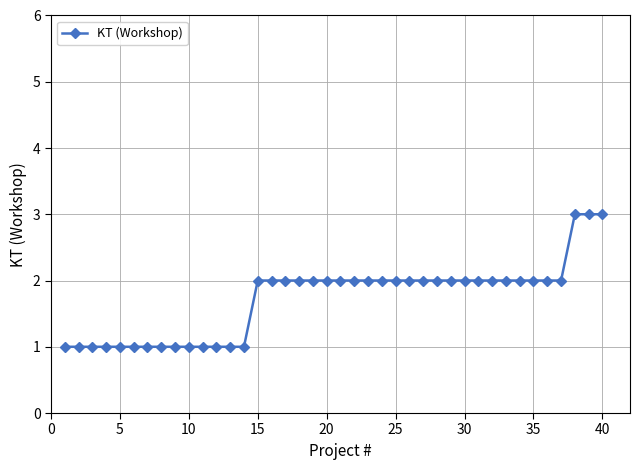

What is the greatest value displayed?

3